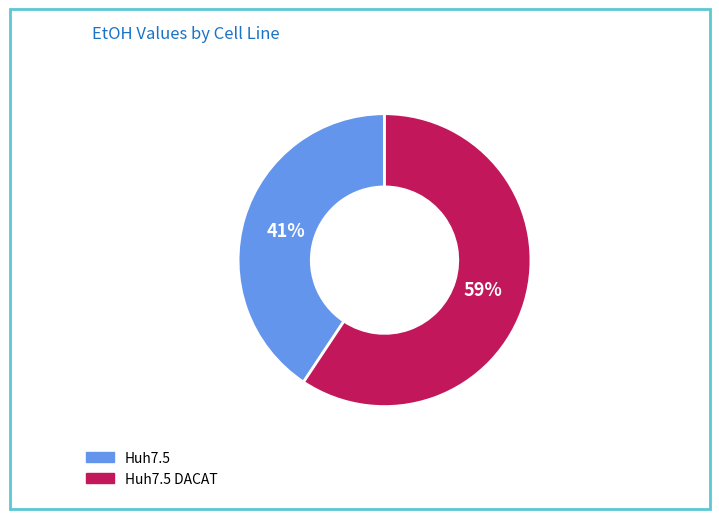

To the nearest percent, what is the average slice percentage?

50%